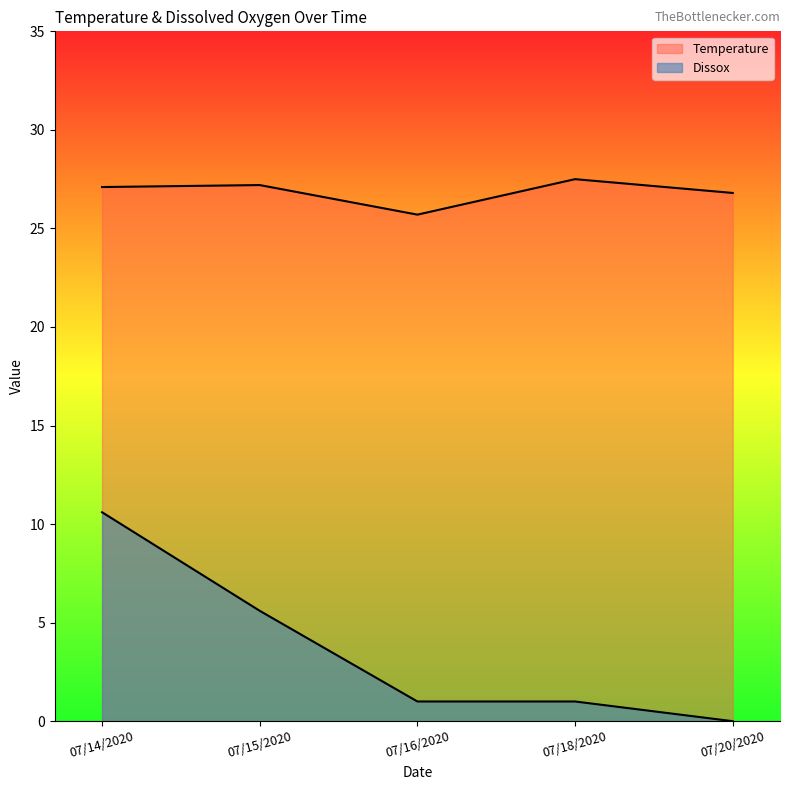

What is the label of the 2nd point from the right?

07/18/2020